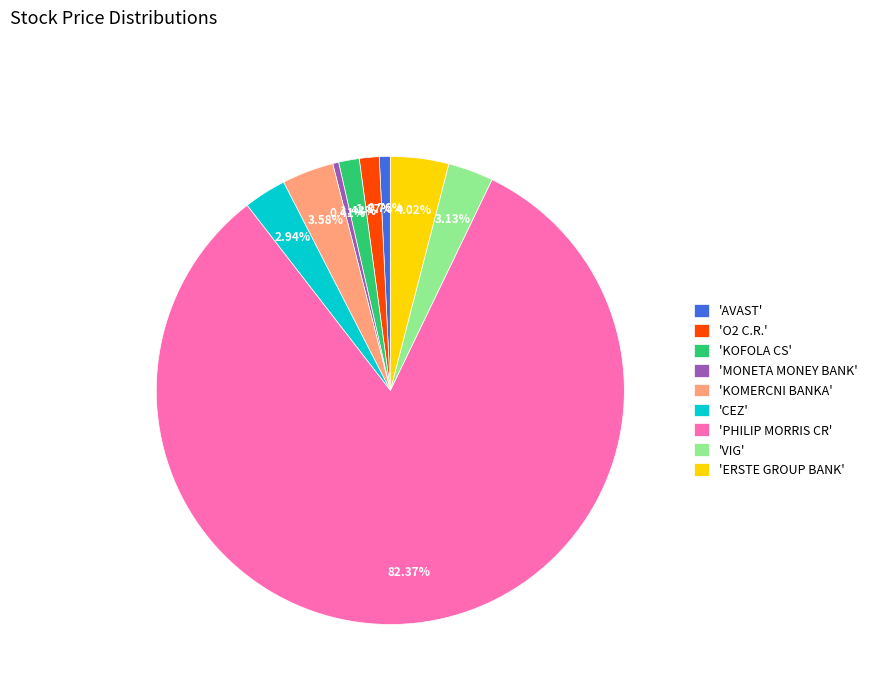

Count the number of slices in the pie.

9